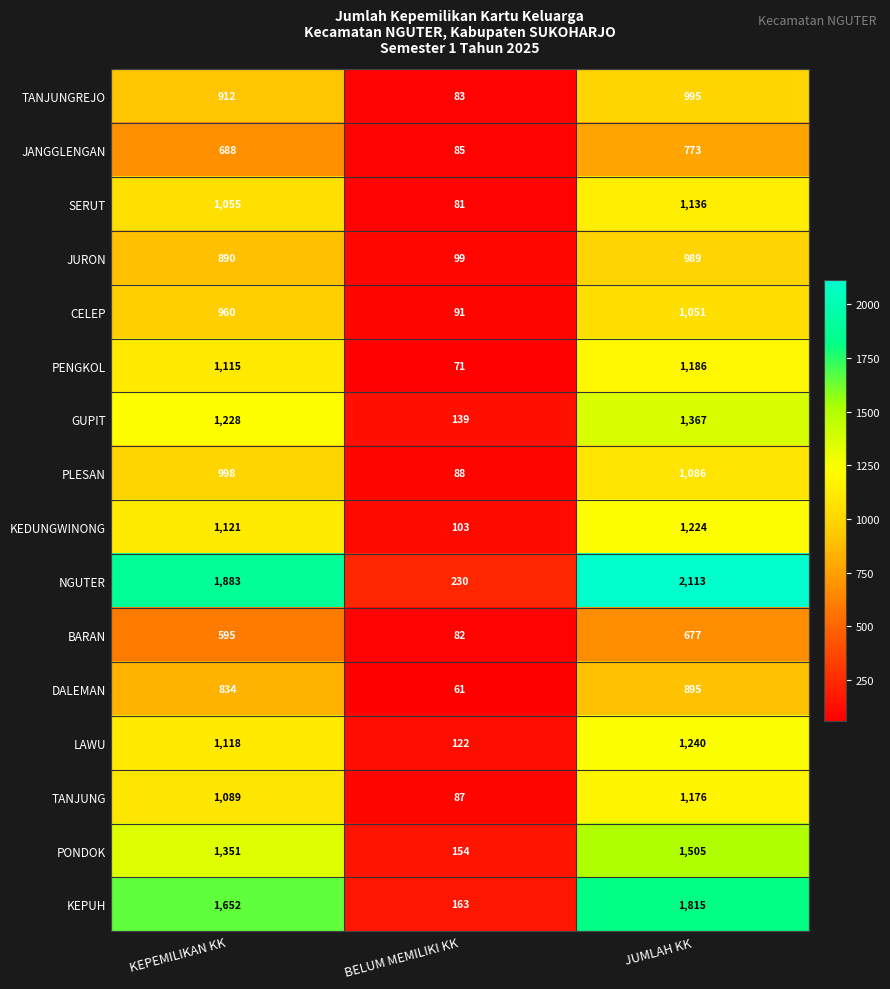

What is the approximate value of NGUTER at KEPEMILIKAN KK, to the nearest 50?

1900